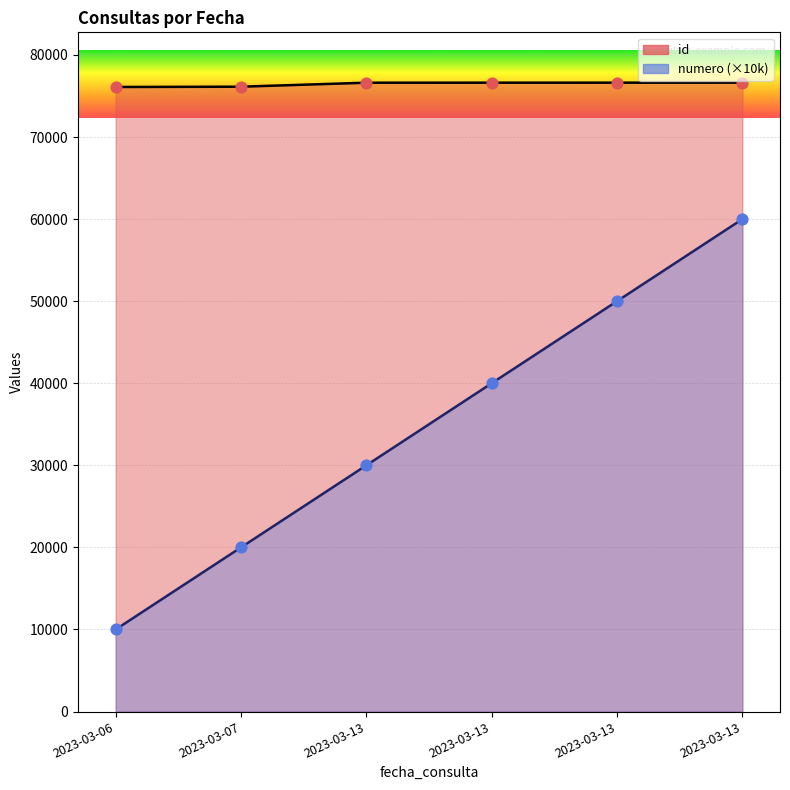

What is the total value across all series at 2023-03-13?

106616